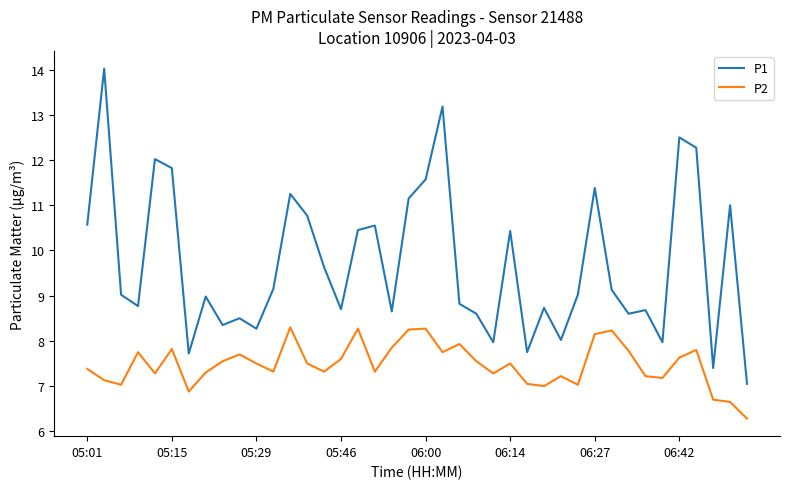

Which series has the largest total across all categories?

P1